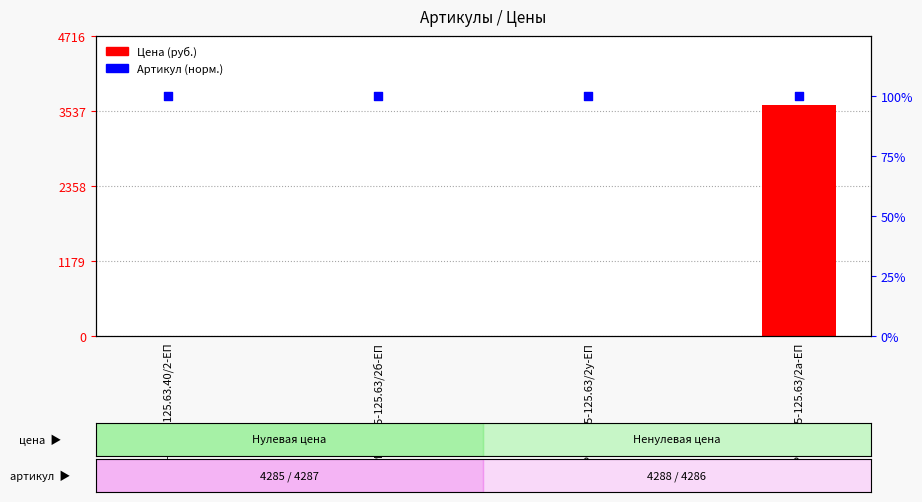

At how many categories does at least one series exceed 2499?

1